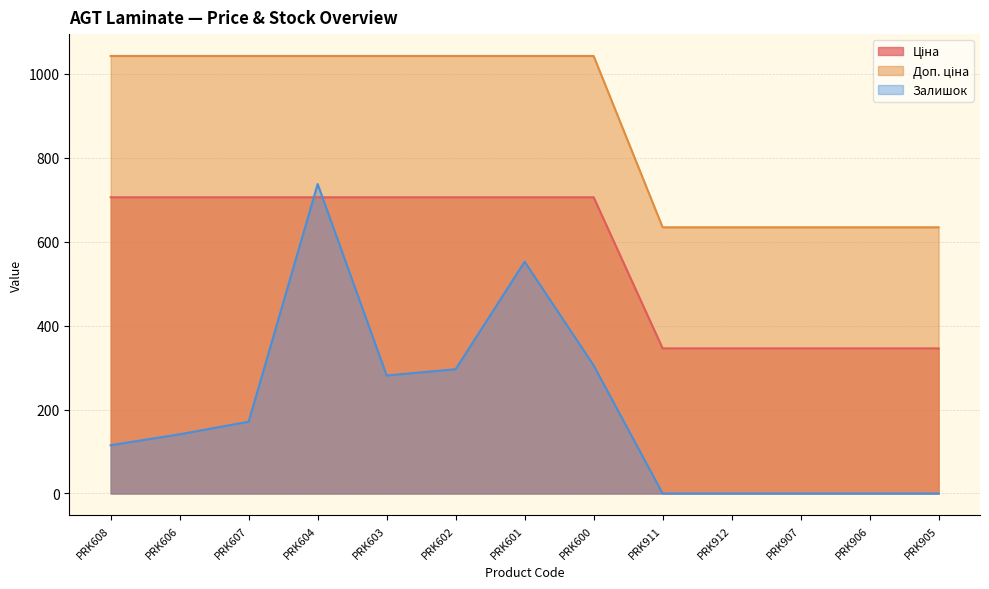

True or false: Залишок and Доп. ціна cross at least once.

False